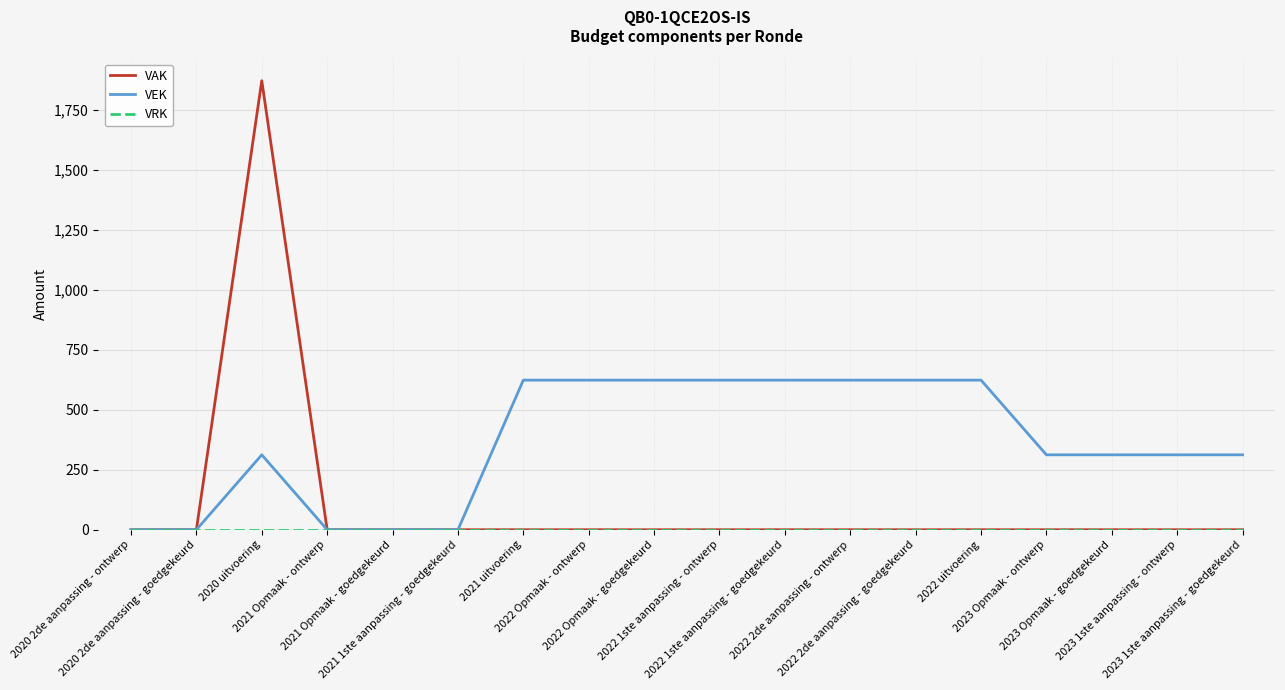

Which series has the widest spread of values?

VAK